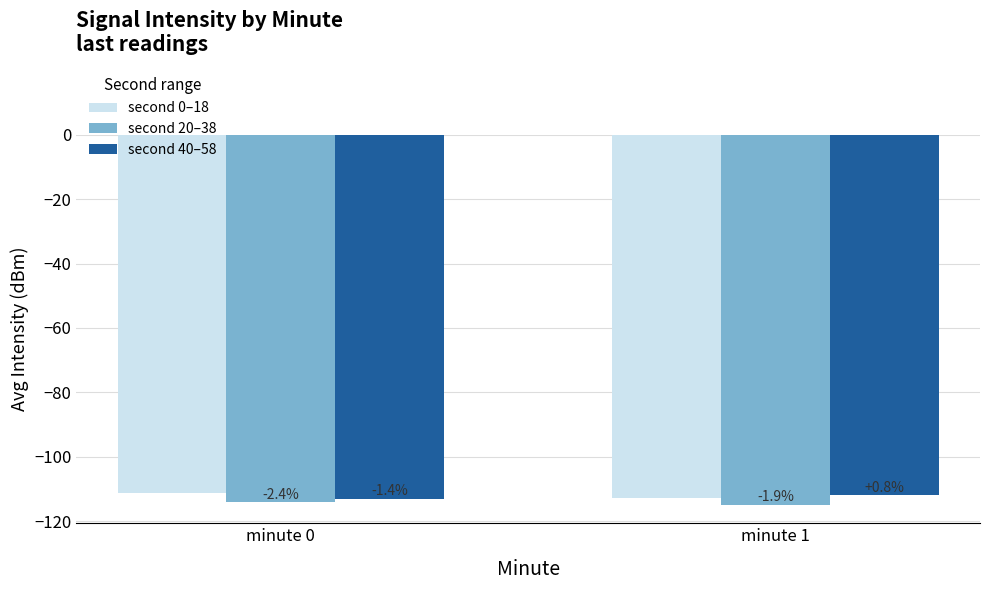

Which series has the widest spread of values?

second 0–18